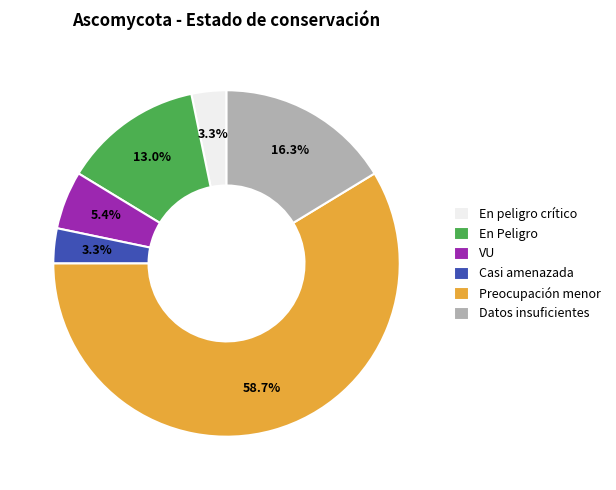

Which slice is the largest?

Preocupación menor